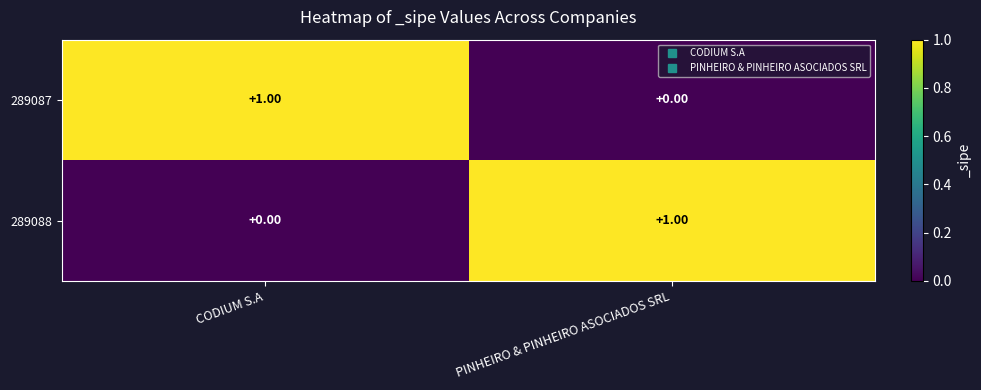

How many categories are shown in the chart?

2